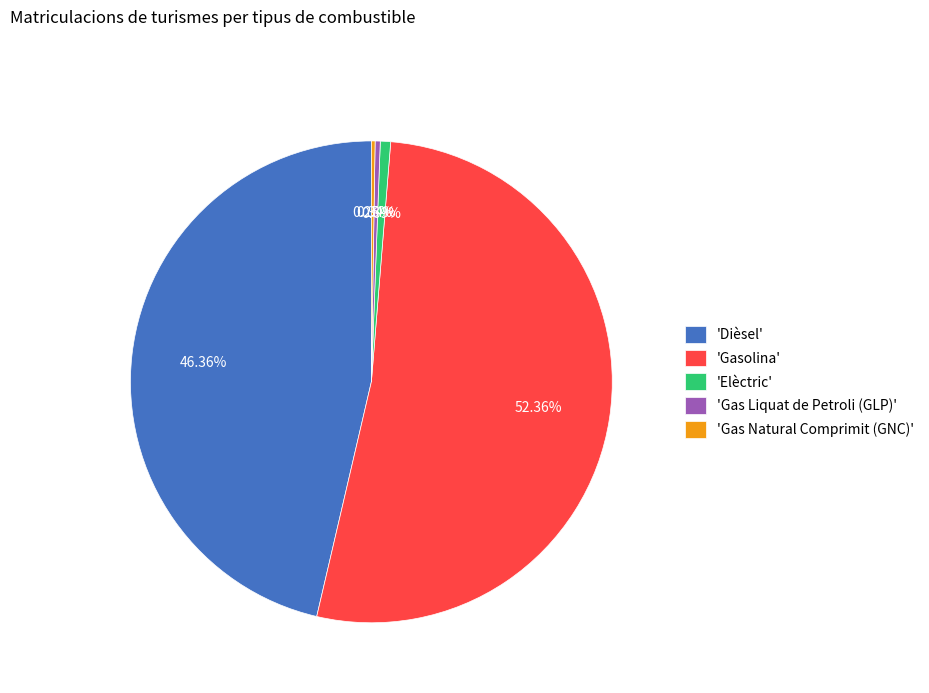

Which category accounts for the majority?

'Gasolina'